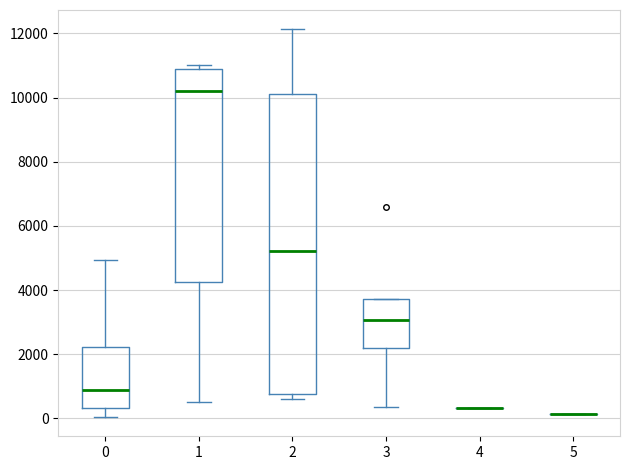

Reading left to right, transcribe this box plot: for each box, give where its median line is, the range the box spans, and where its two whiskers end, as read against the y-axis. The values are not printed on the chart, so give them approximately, as read against the axis.

0: median 1000, box 400 to 2200, whiskers 0 to 5000
1: median 10200, box 4200 to 10800, whiskers 600 to 11000
2: median 5200, box 800 to 10200, whiskers 600 to 12200
3: median 3000, box 2200 to 3800, whiskers 400 to 3800
4: box collapsed to a line at 400, whiskers 400 to 400
5: box collapsed to a line at 200, whiskers 200 to 200